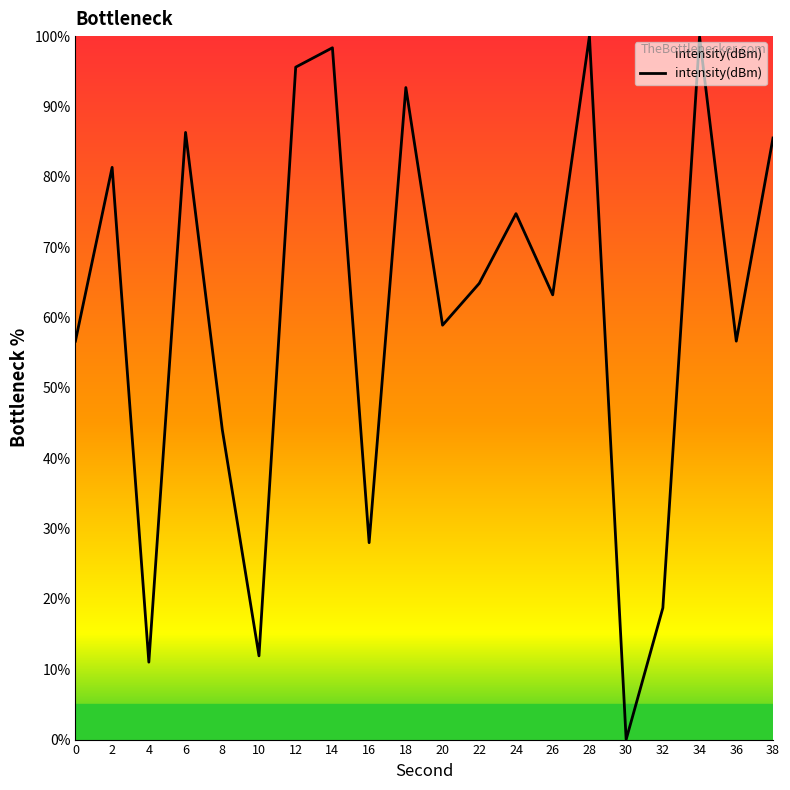

What is the approximate value at 16?

28.0